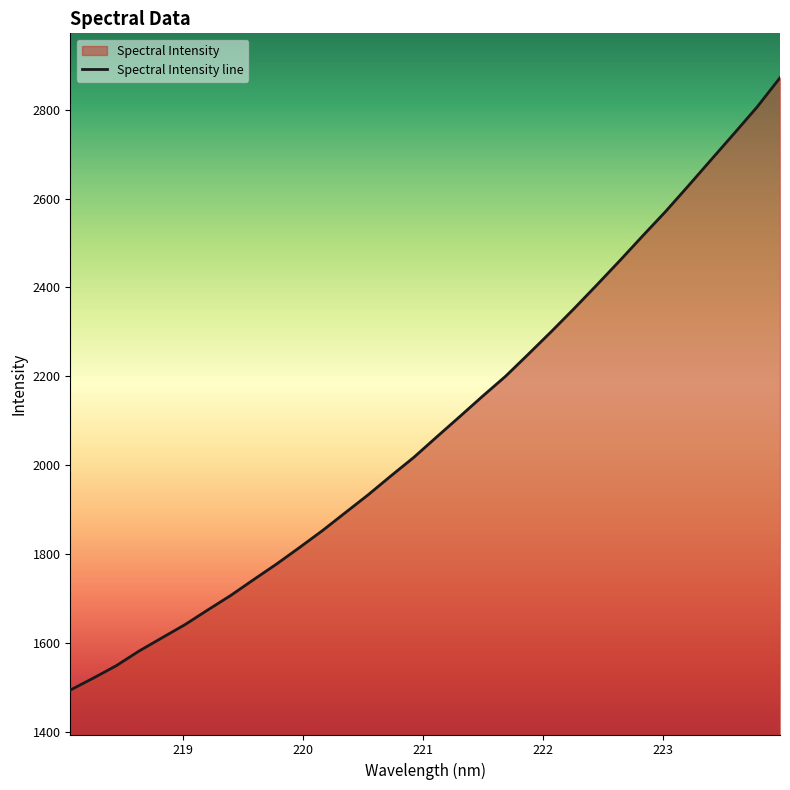

How many lines are shown in the chart?

1